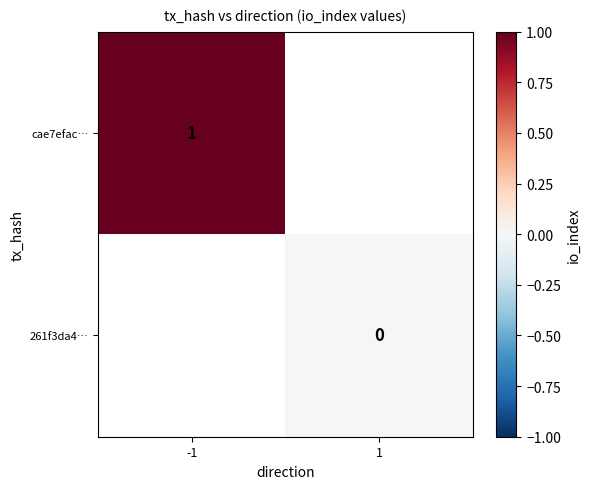

Is it true that cae7efac… equals 1 at -1?

True